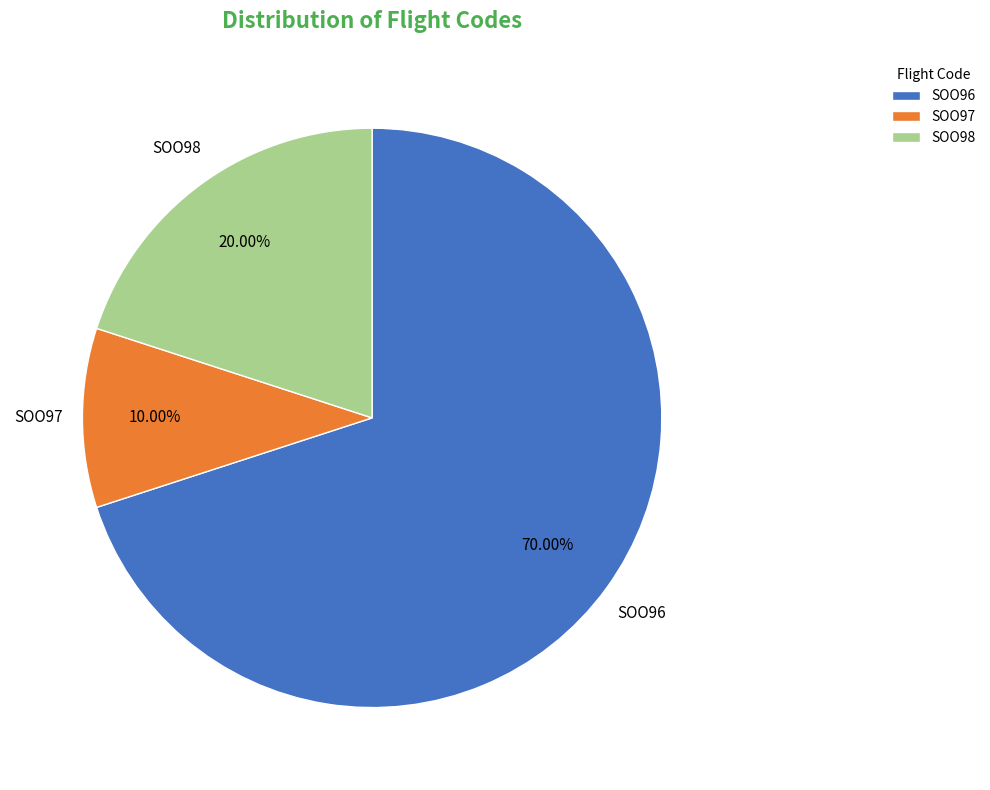

Rank the categories by value from lowest to highest.

SOO97, SOO98, SOO96